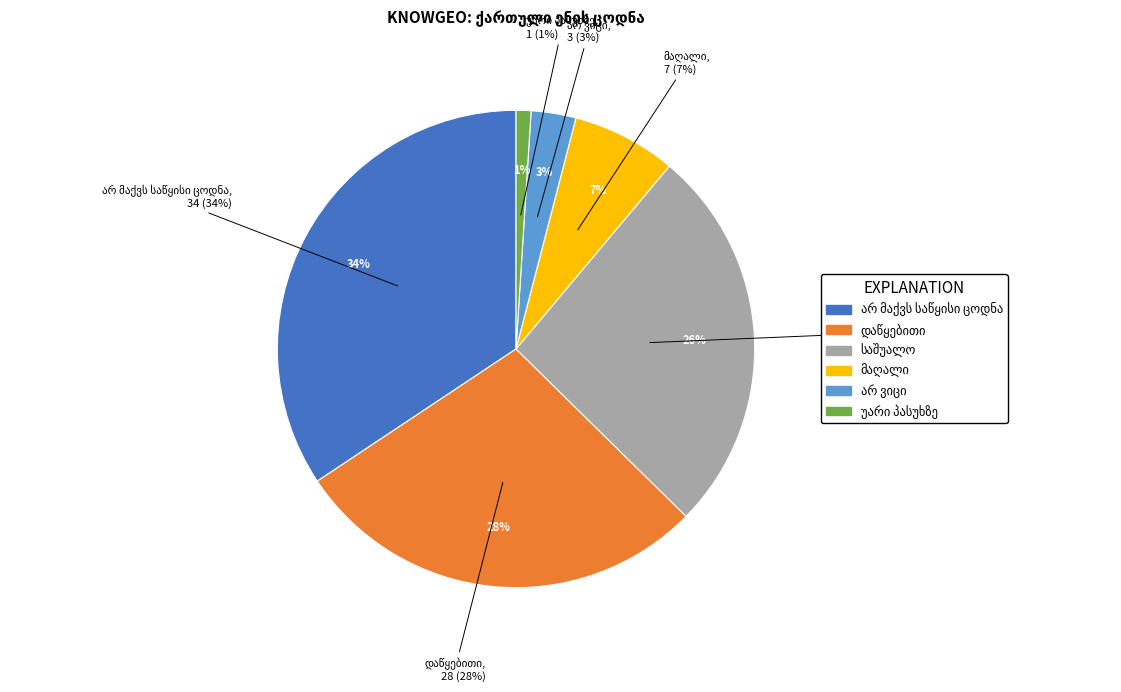

Does მაღალი represent more than half of the total?

No